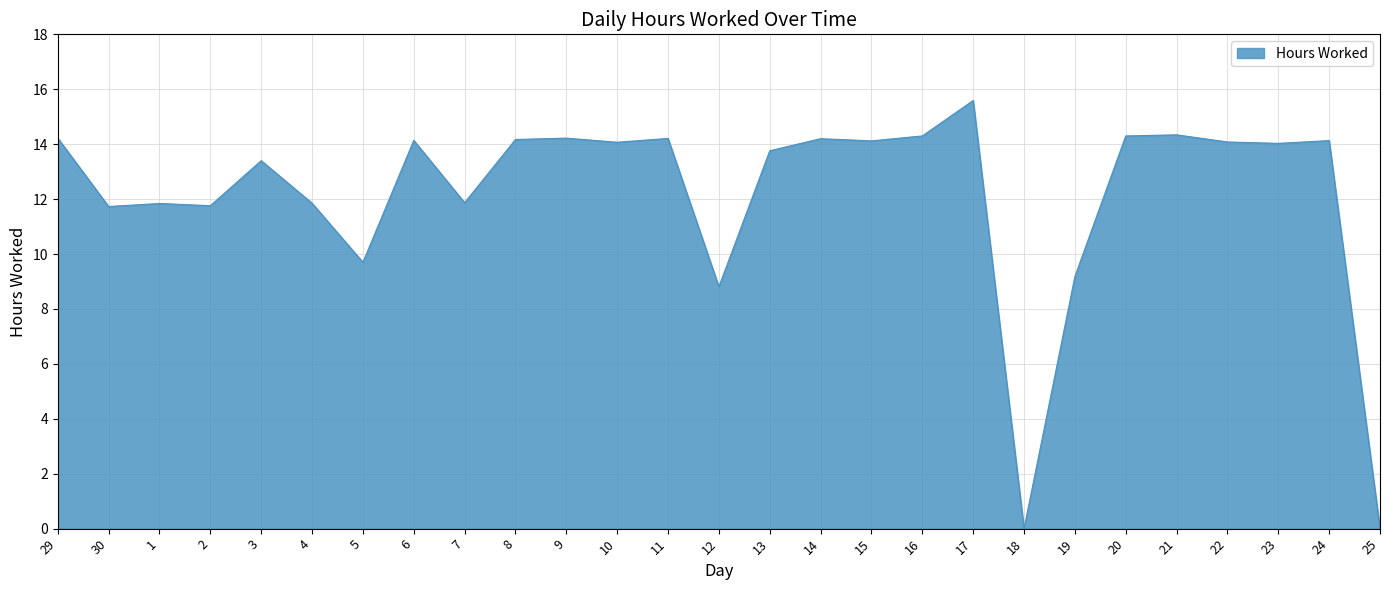

The value at 3 is 5.1. True or false?

False